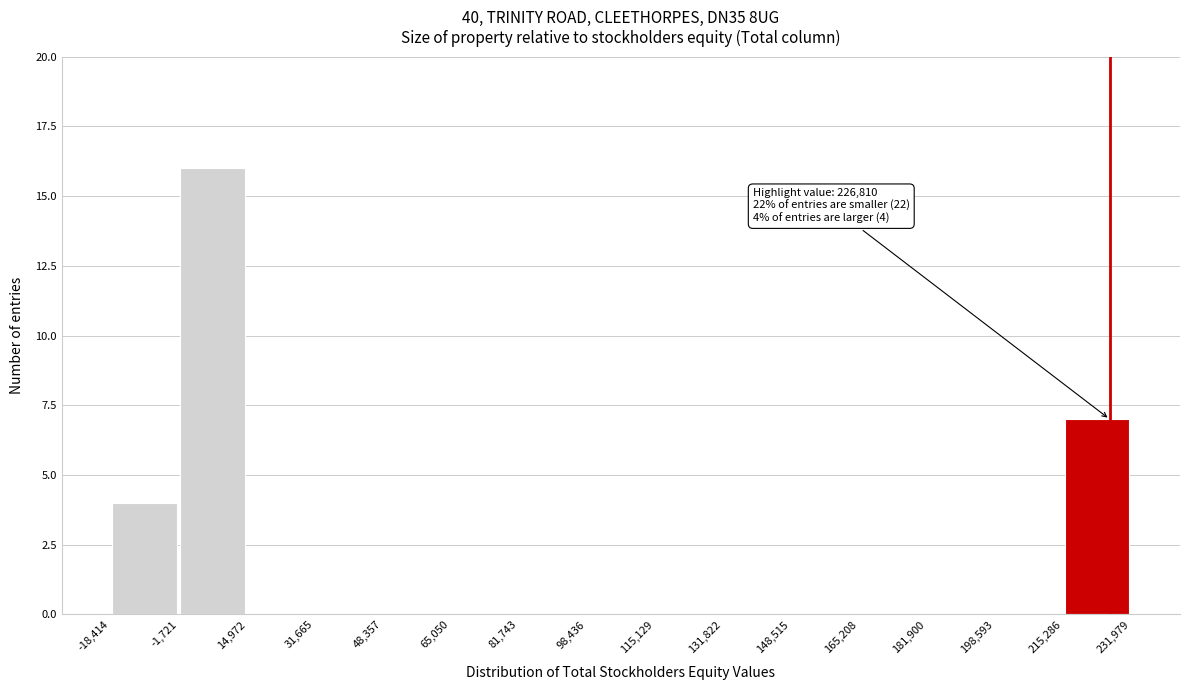

Over which range of the x-axis is the bar tallest?

-1,721 to 14,972